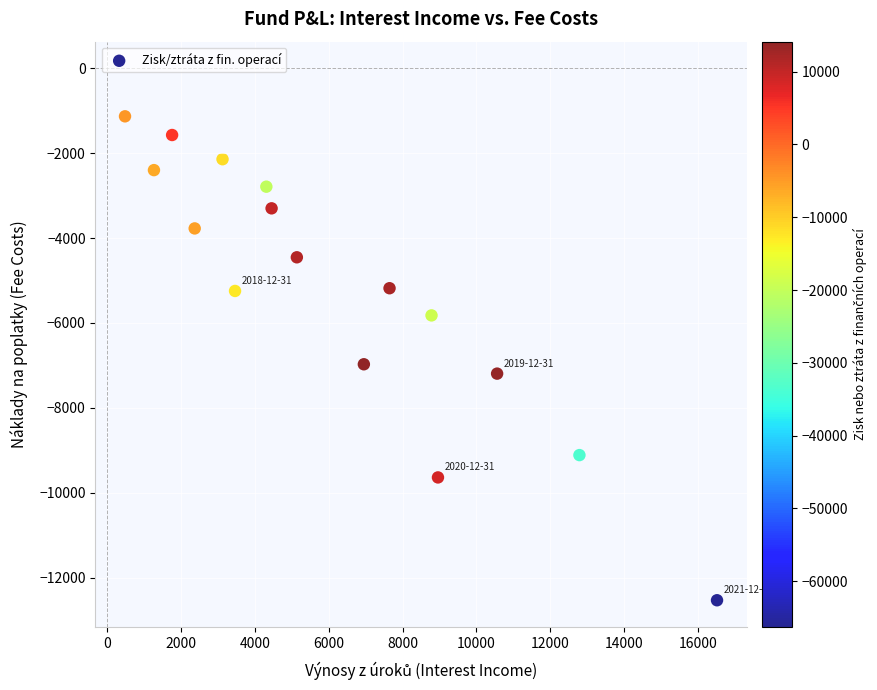

What is the range of X values (max minus min)?

16042.1